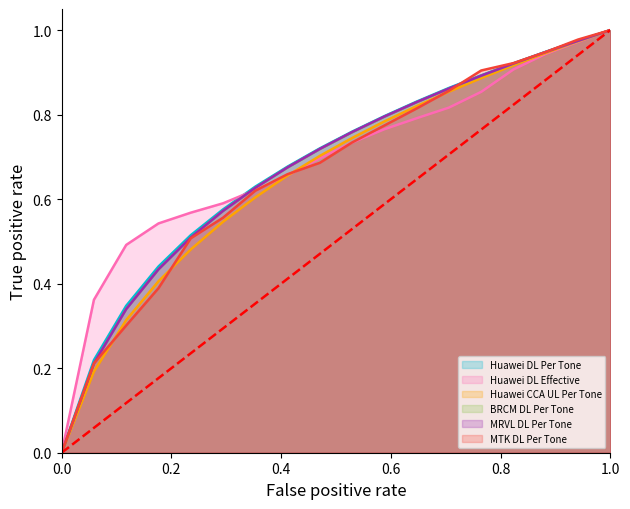

How many lines are shown in the chart?

6